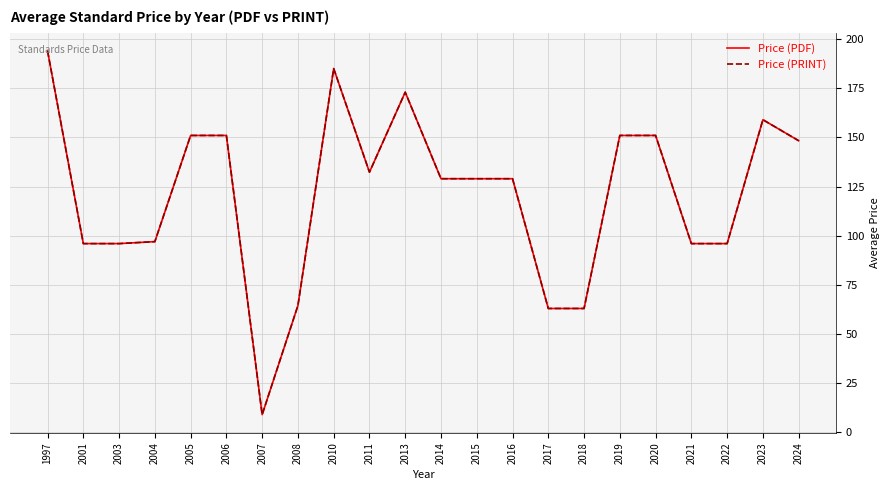

Rank the series at 2014 from highest to lowest value.

Price (PDF), Price (PRINT)